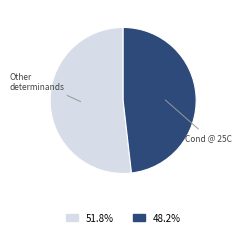

Is there any slice that represents more than half of the pie?

Yes